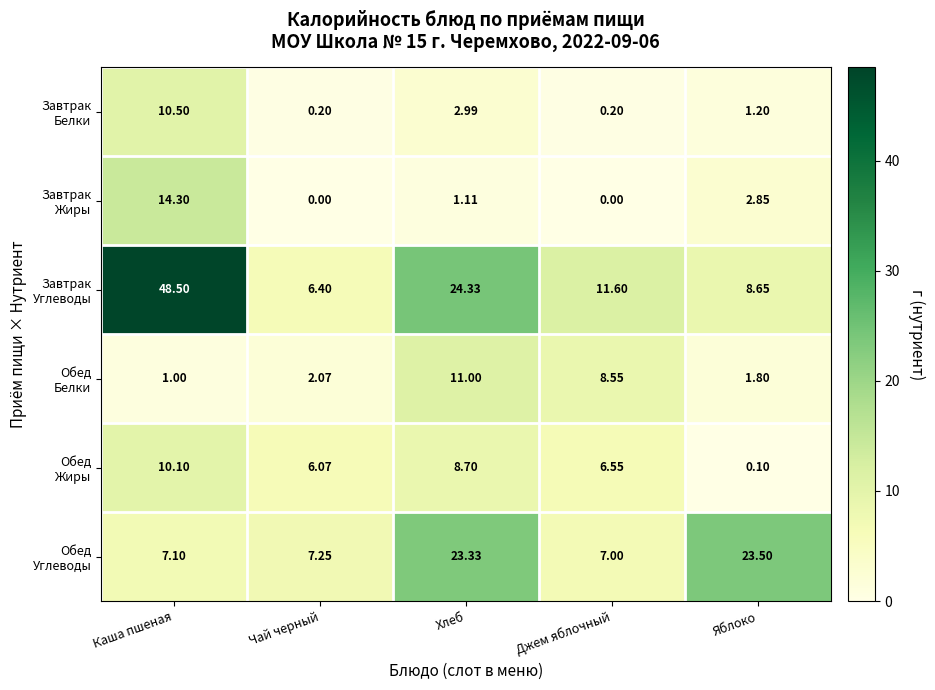

At which category does the chart reach its peak across all series?

Каша пшеная